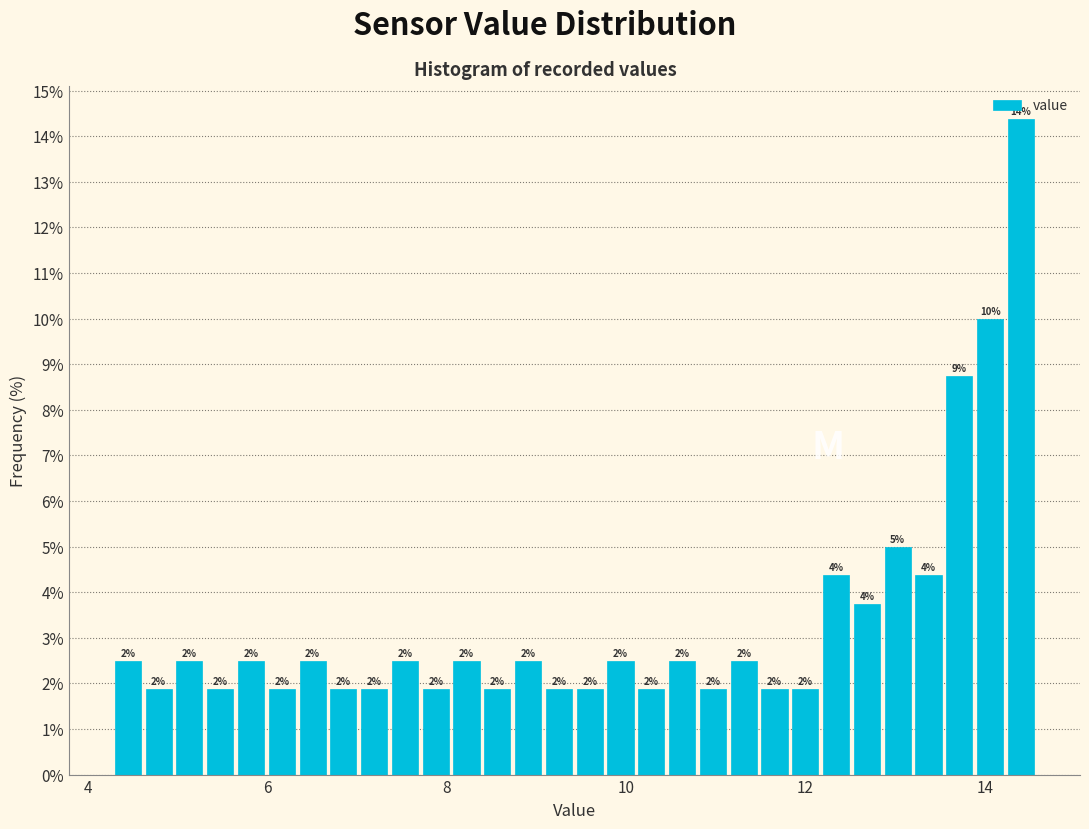

Read against the x-axis, roughly where is the centre of the tallest bar?

14.4